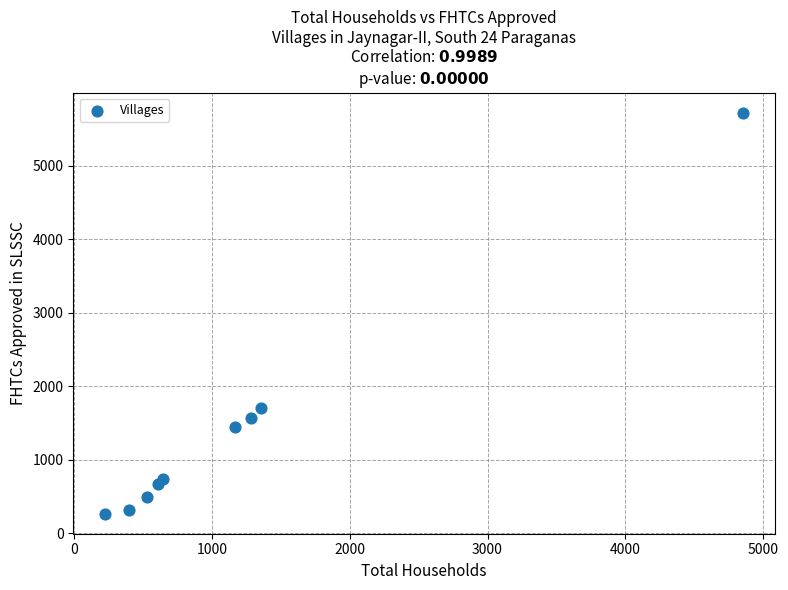

What Y value in the scatter plot is closest to 2995?

1703